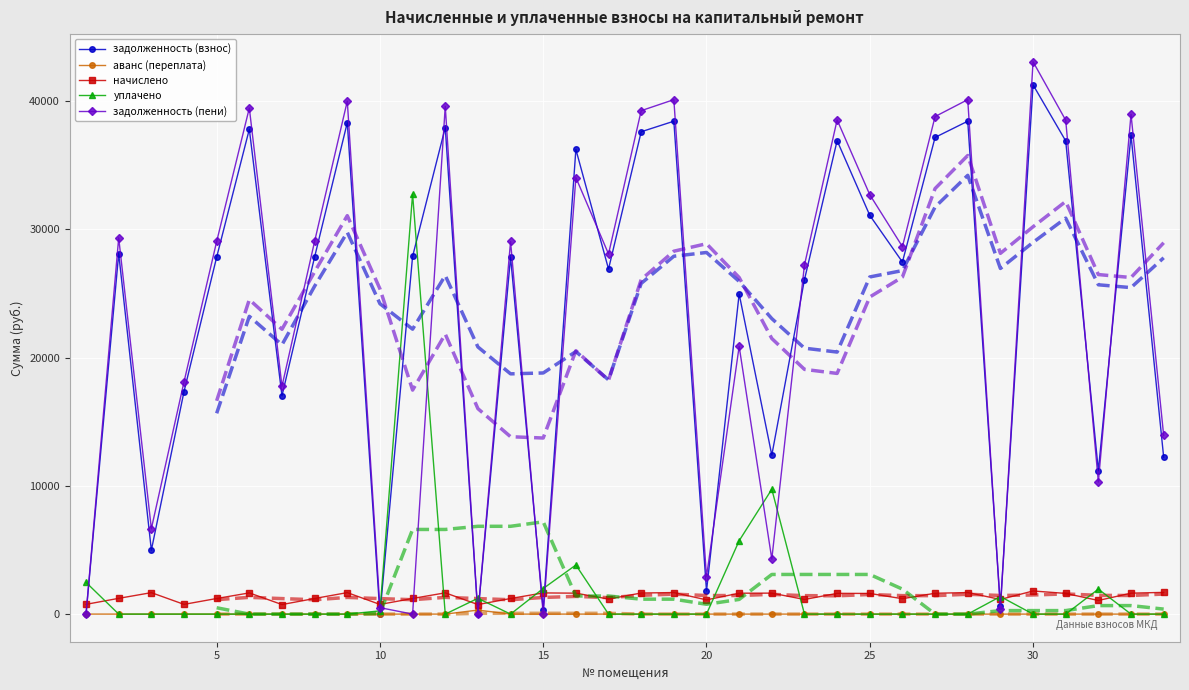

What is the difference between the second highest and minimum values in the аванс (переплата) series?

1.0